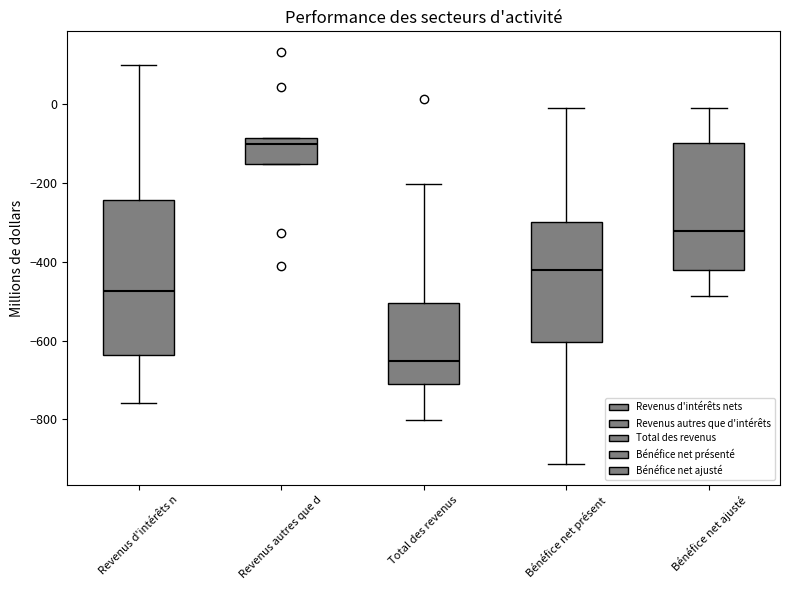

Where is the upper edge of the box for Revenus d'intérêts n on the y-axis? The values are not printed on the chart, so give them approximately, as read against the axis.

-240